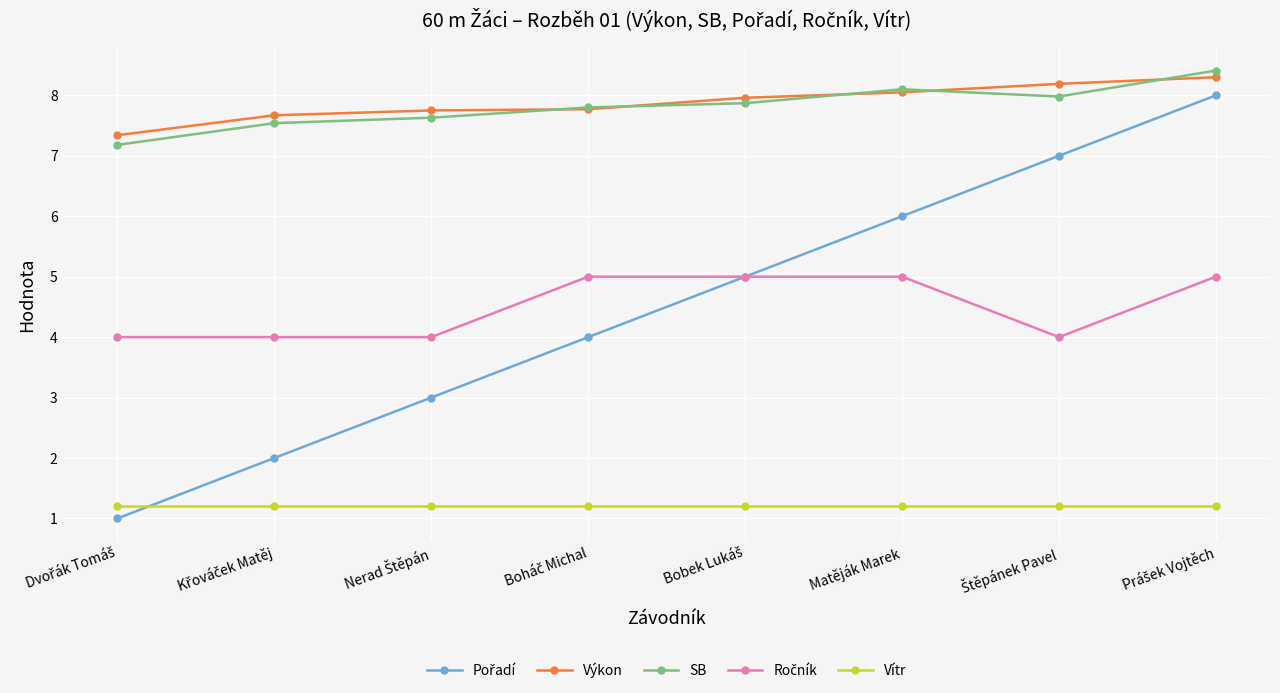

True or false: Výkon and Vítr intersect in this chart.

False